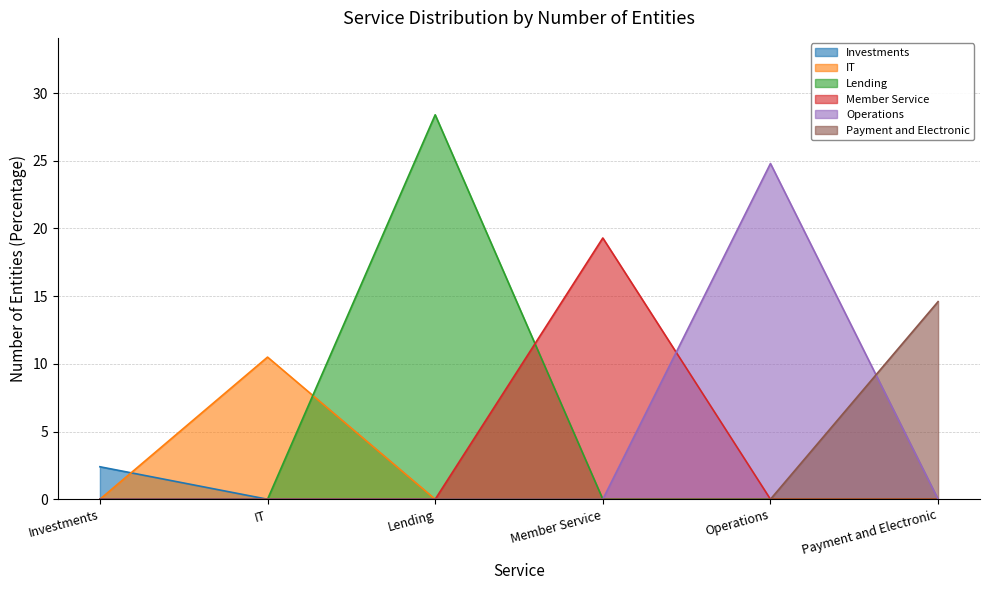

What is the change in value from Investments to Lending?

+26.0